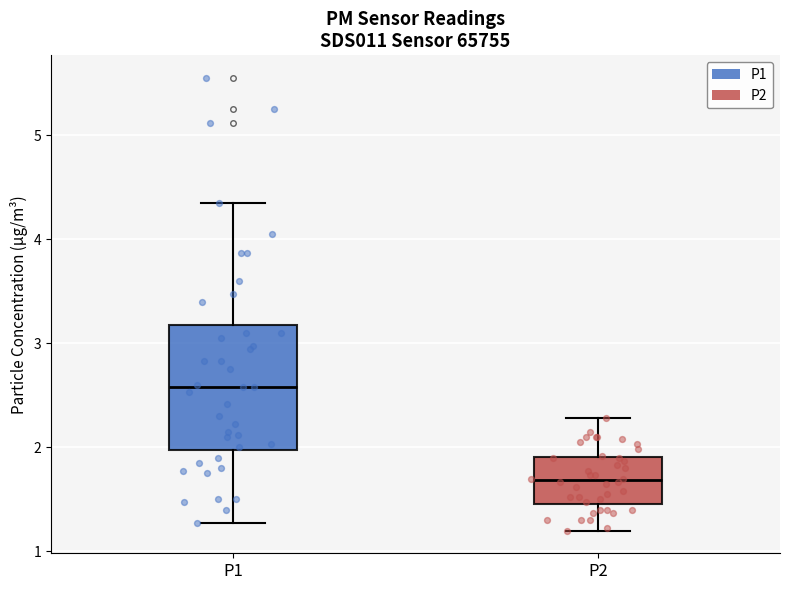

Reading left to right, transcribe this box plot: for each box, give where its median line is, the range the box spans, and where its two whiskers end, as read against the y-axis. The values are not printed on the chart, so give them approximately, as read against the axis.

P1: median 2.6, box 2.0 to 3.2, whiskers 1.3 to 4.4
P2: median 1.7, box 1.5 to 1.9, whiskers 1.2 to 2.3